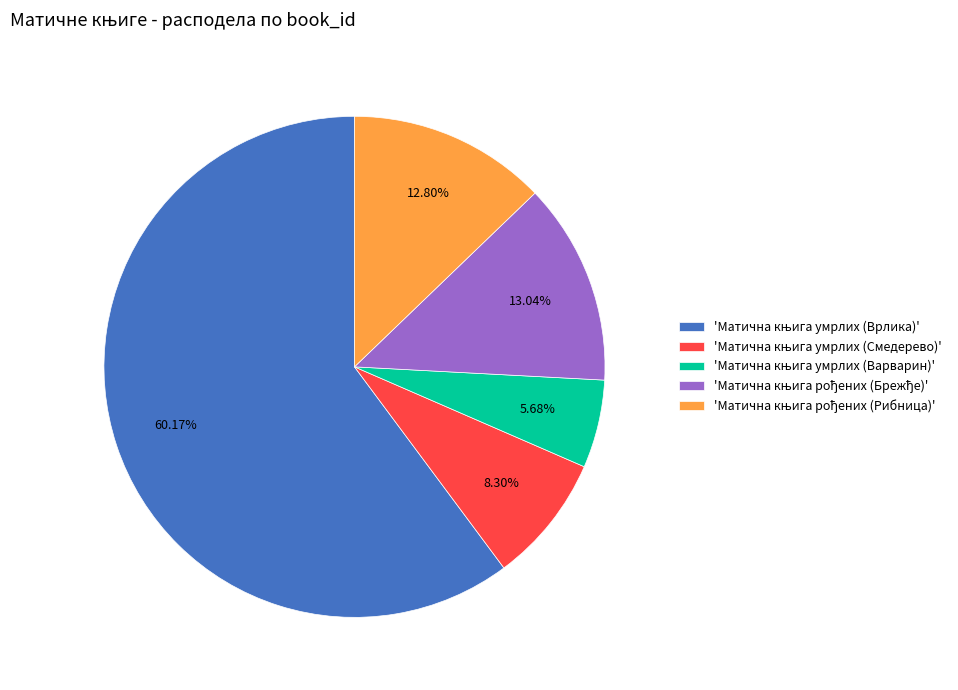

Is there a majority slice in this chart?

Yes